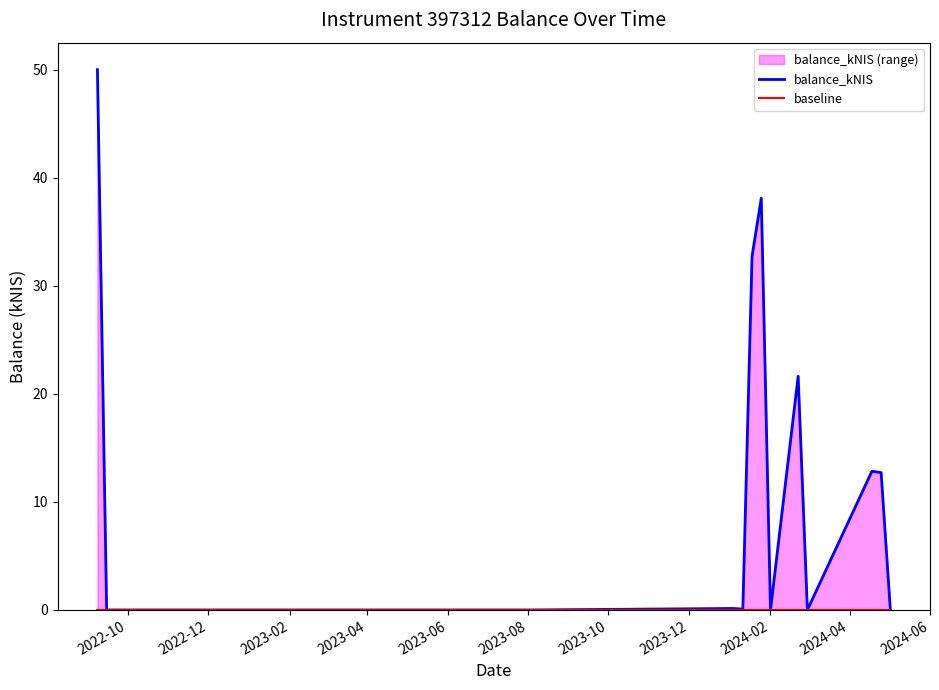

Reading left to right, what are all the values shown in this chart?

balance_kNIS: 50.0	0.0	0.0	0.1	0.1	32.7	38.1	0.0	21.6	0.0	12.8	12.7	0.0
baseline: 0.0	0.0	0.0	0.0	0.0	0.0	0.0	0.0	0.0	0.0	0.0	0.0	0.0